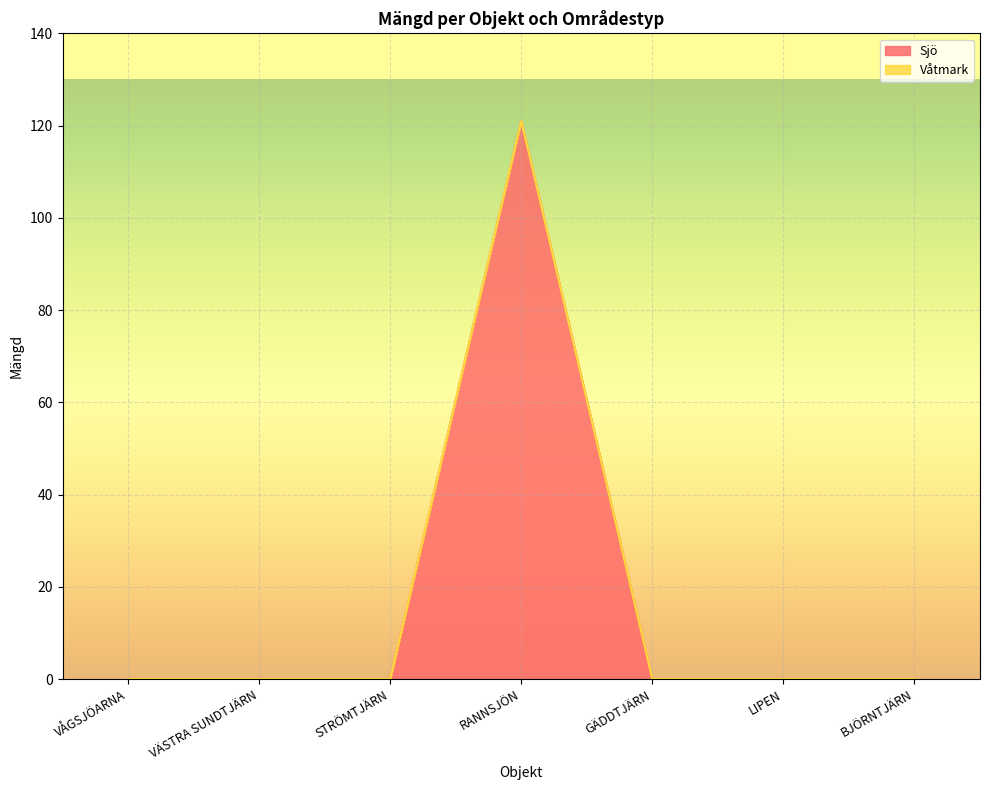

Rank the categories by value from lowest to highest.

VÅGSJÖARNA, VÄSTRA SUNDTJÄRN, STRÖMTJÄRN, GÄDDTJÄRN, LIPEN, BJÖRNTJÄRN, RANNSJÖN